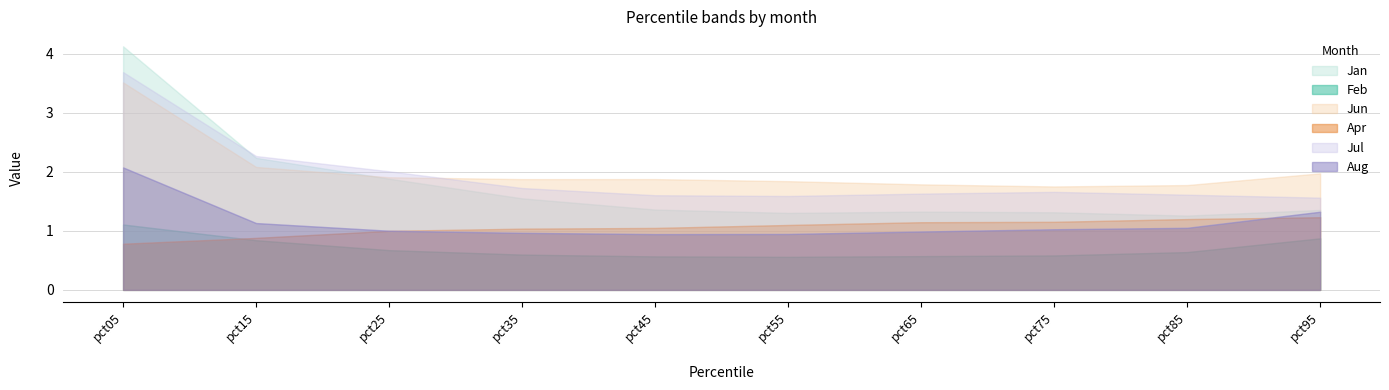

How many lines are shown in the chart?

6